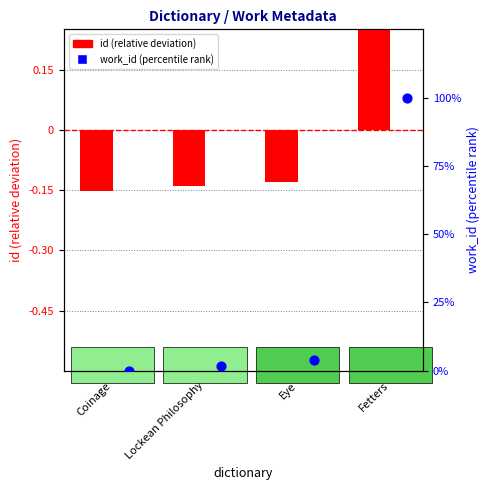

What are all the series names shown in the legend?

id (relative), work_id (percentile rank)